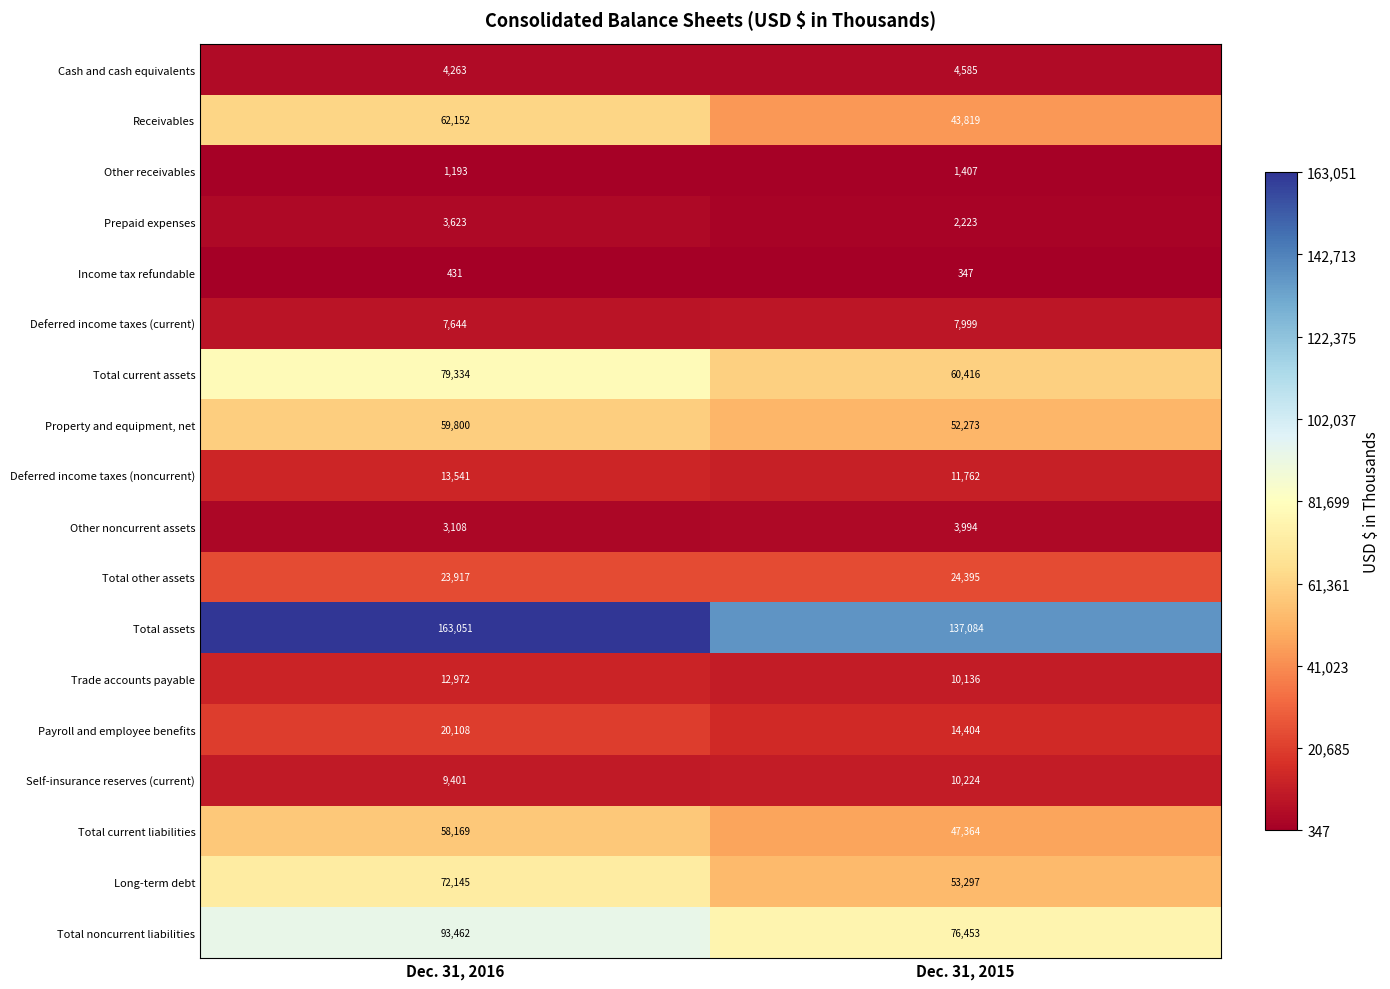

Is it true that Total assets equals 238256 at Dec. 31, 2015?

False